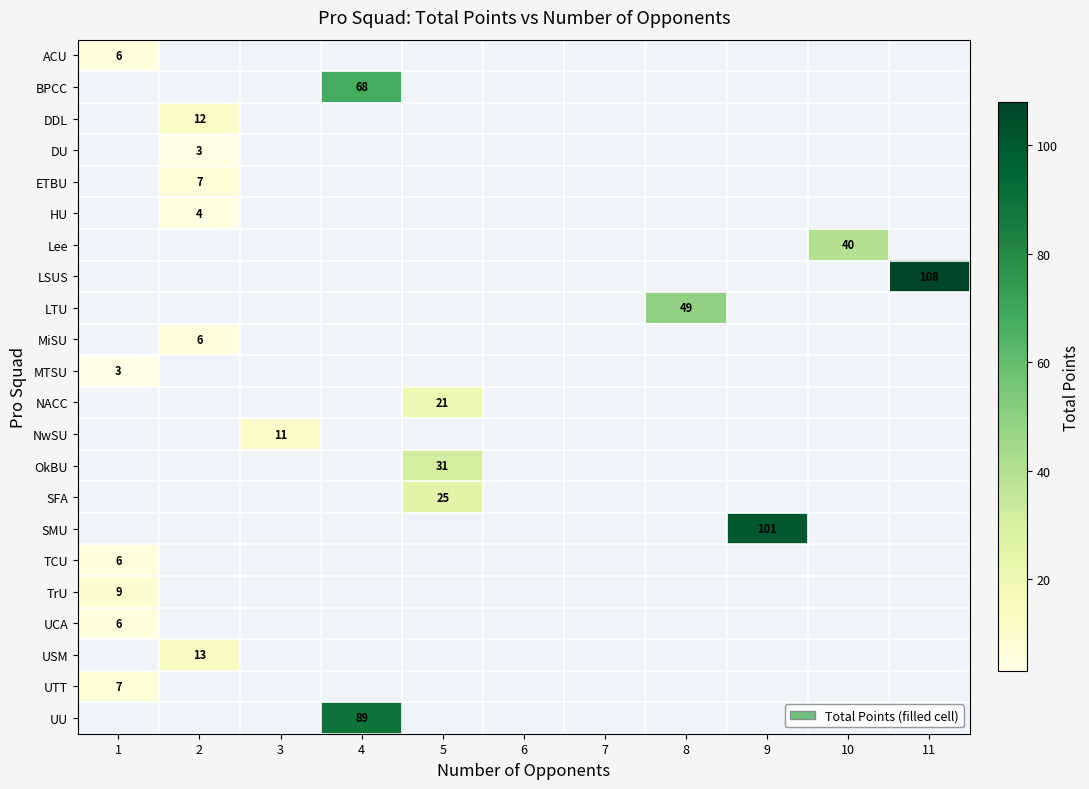

At which label does TrU reach its peak?

1